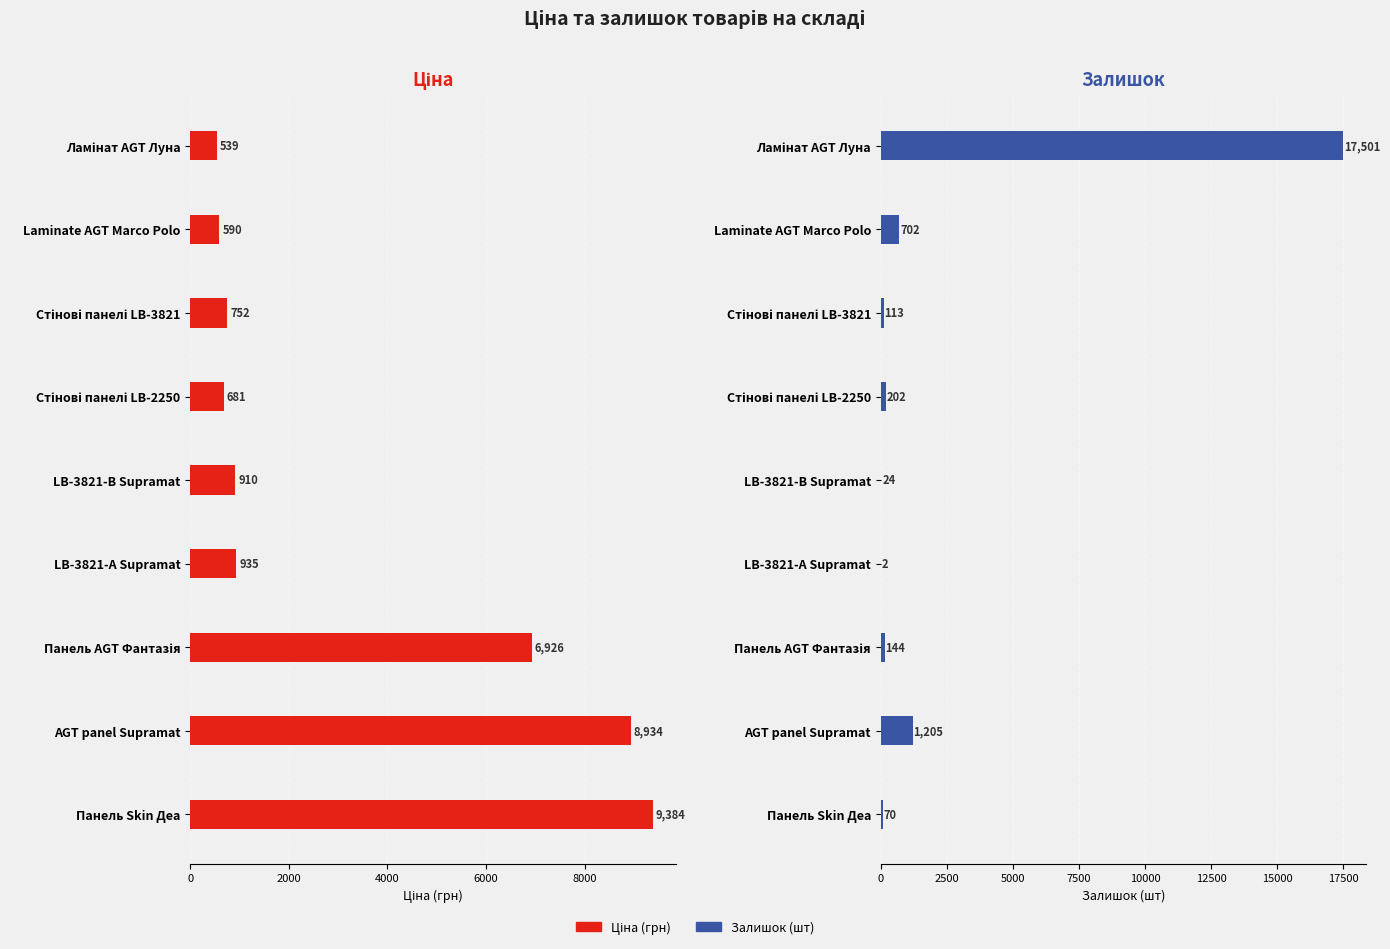

Read the Ціна value at AGT panel Supramat.

8934.1